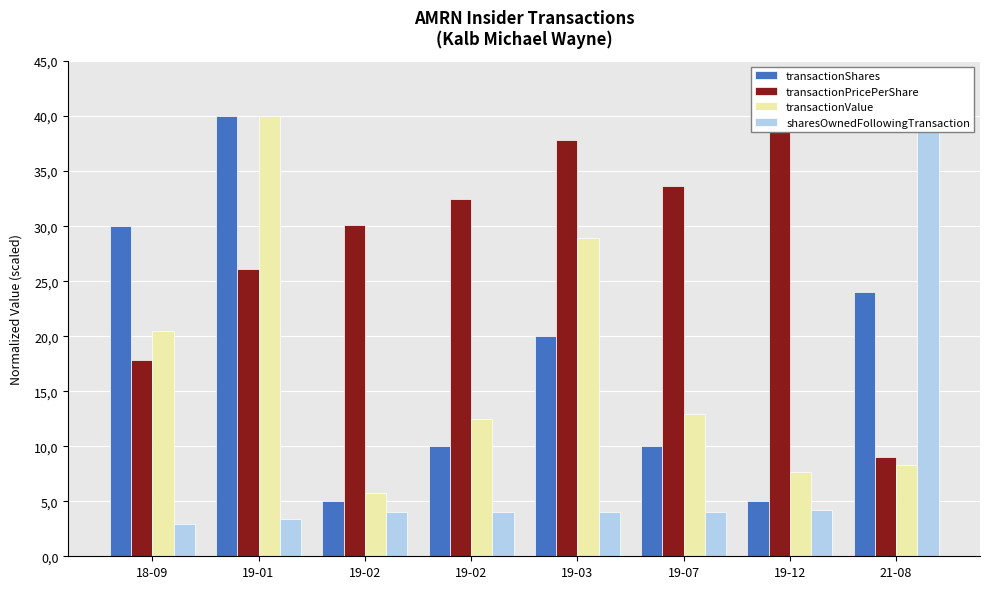

Which label corresponds to the smallest value in the chart?

18-09